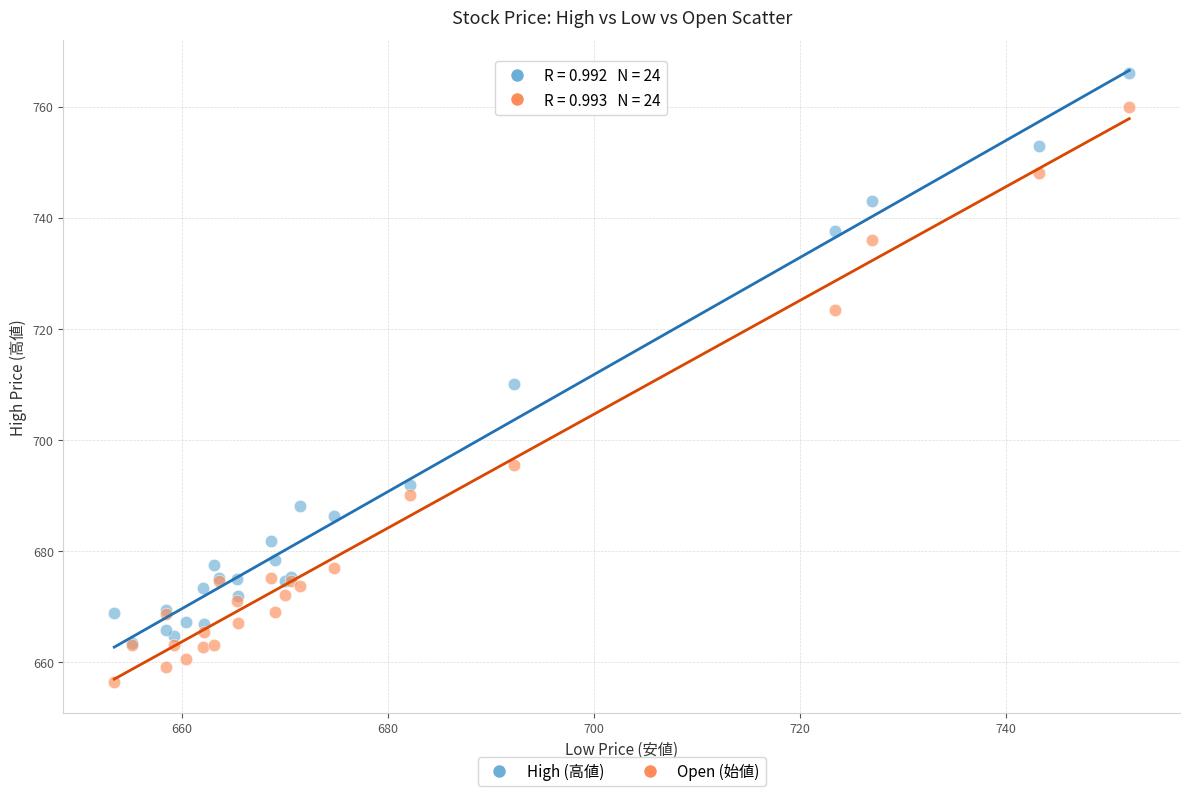

In the Open (始値) series, what Y value is closest to 708?

695.4